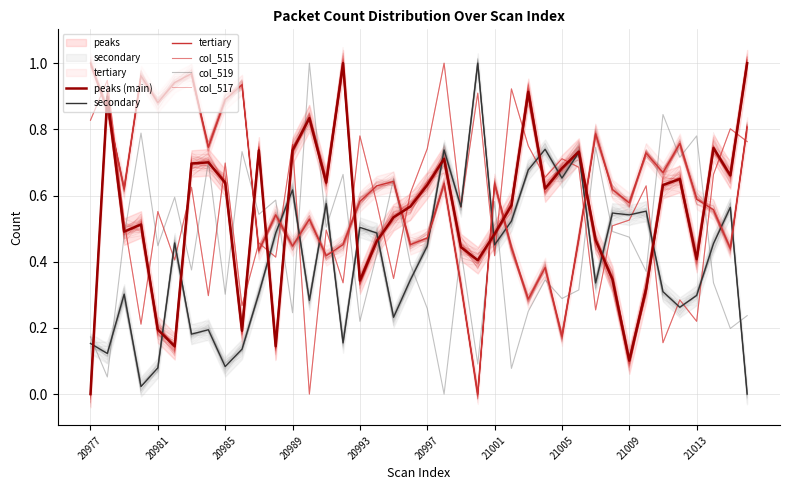

What are all the series names shown in the legend?

peaks (main), secondary, tertiary, col_515, col_519, col_517